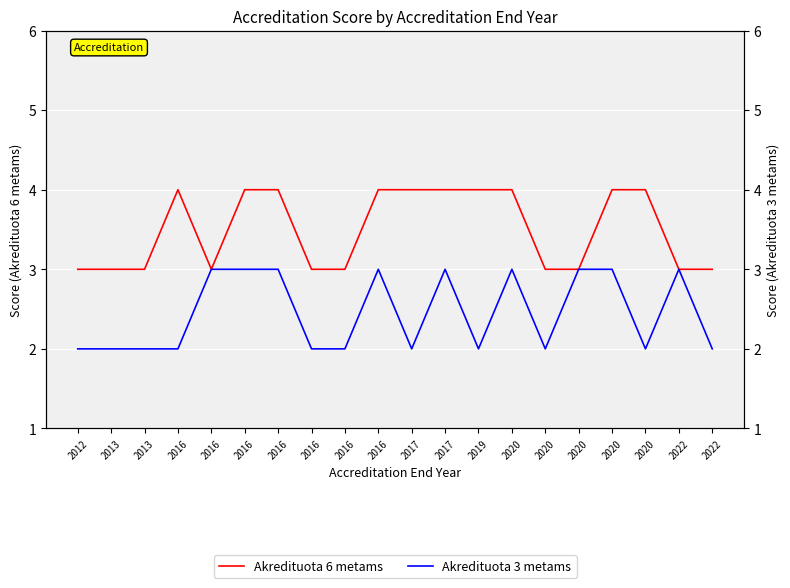

True or false: Akredituota 3 metams has more than 2 interior local peaks.

True